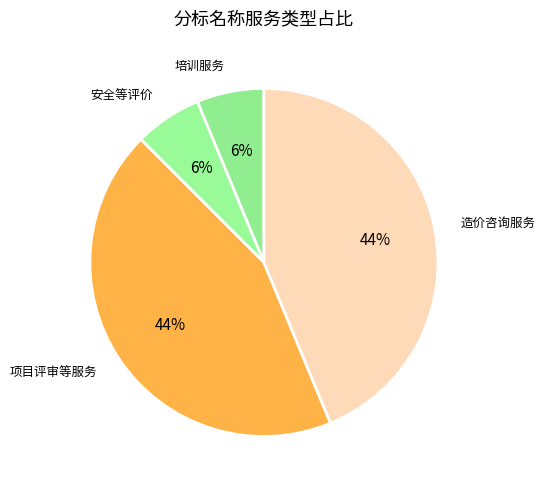

Is 造价咨询服务 the majority of the pie?

No